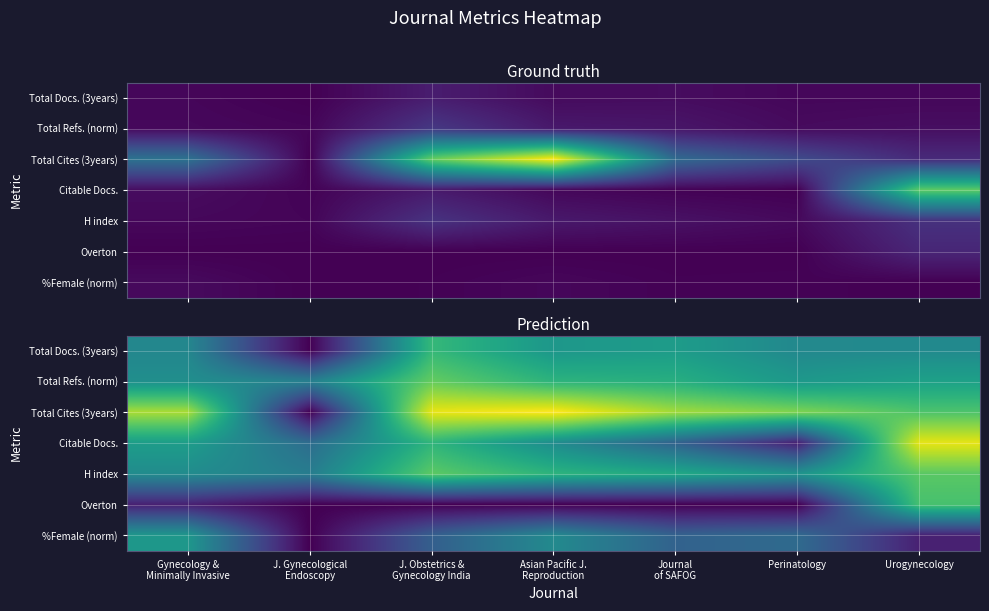

At how many categories does at least one series exceed 1?

7